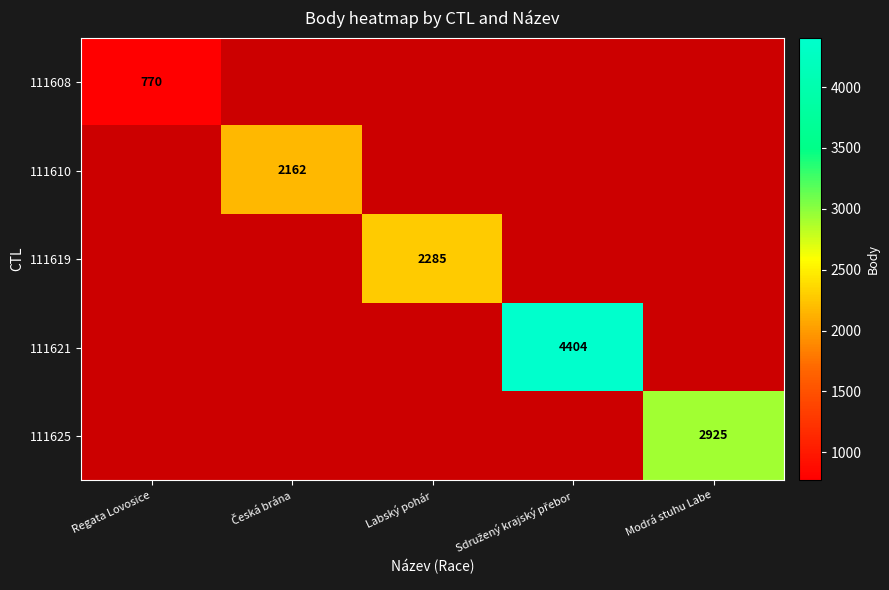

The value of 111625 at Modrá stuhu Labe is 4025. True or false?

False